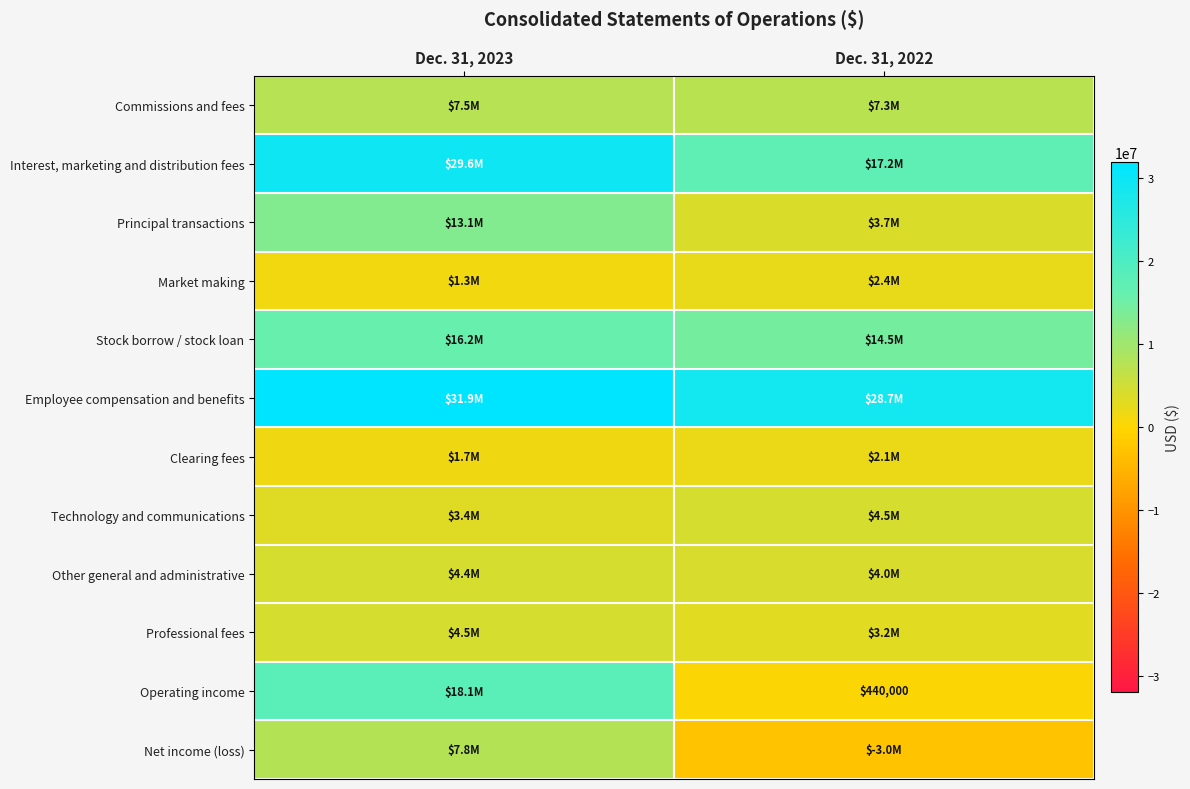

Is it true that Operating income equals 440000 at Dec. 31, 2022?

True